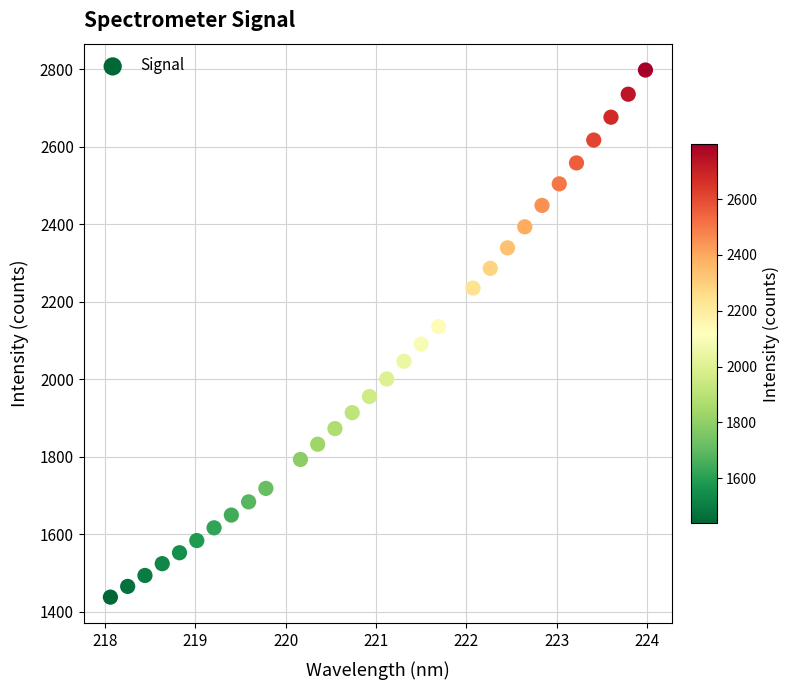

What is the range of X values (max minus min)?

5.9